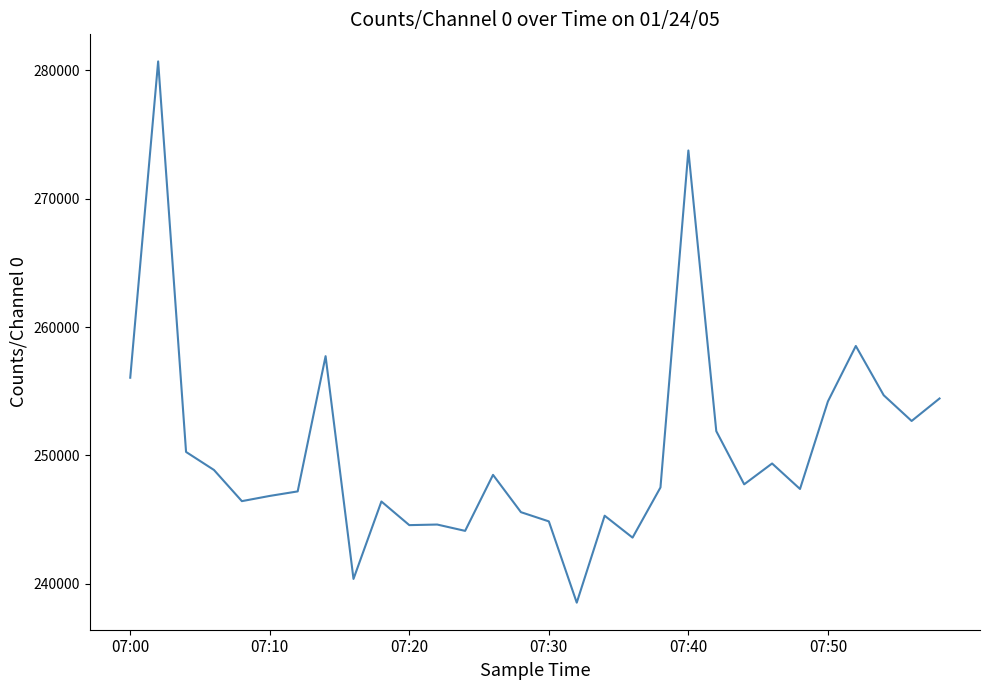

What is the difference between the maximum and minimum values?

42169